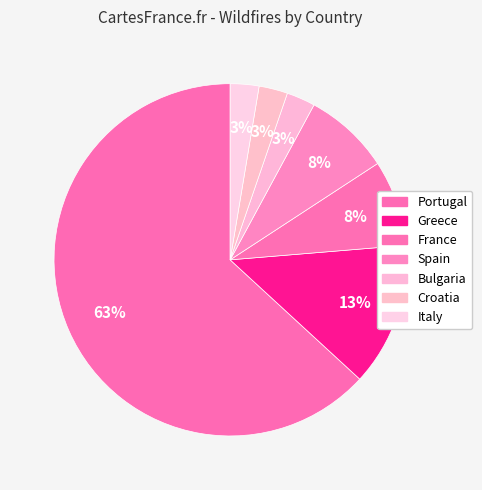

The Italy slice represents 13% of the pie. True or false?

False